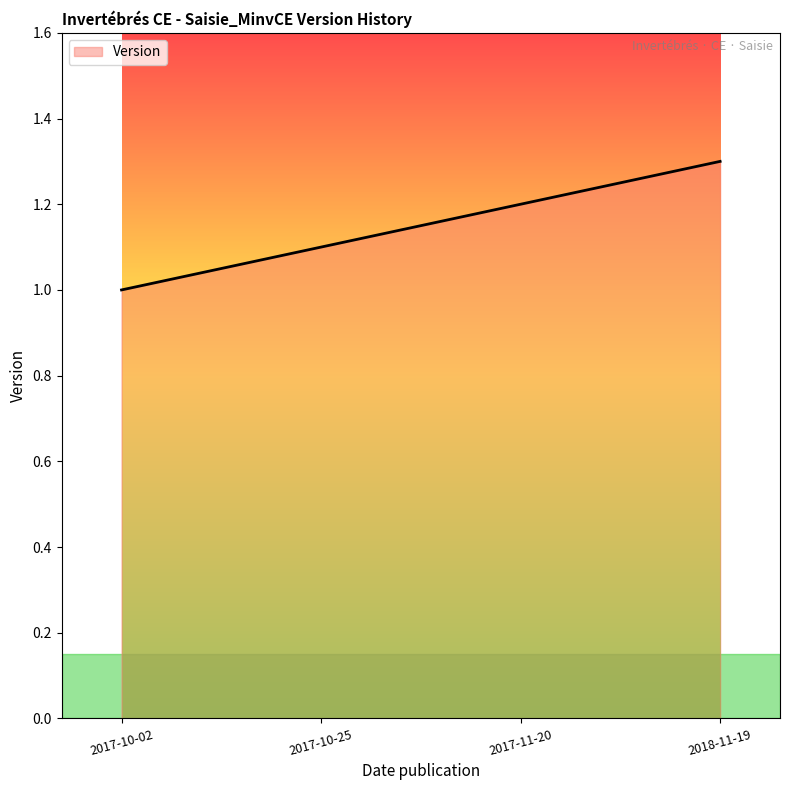

Which label corresponds to the largest value in the chart?

2018-11-19